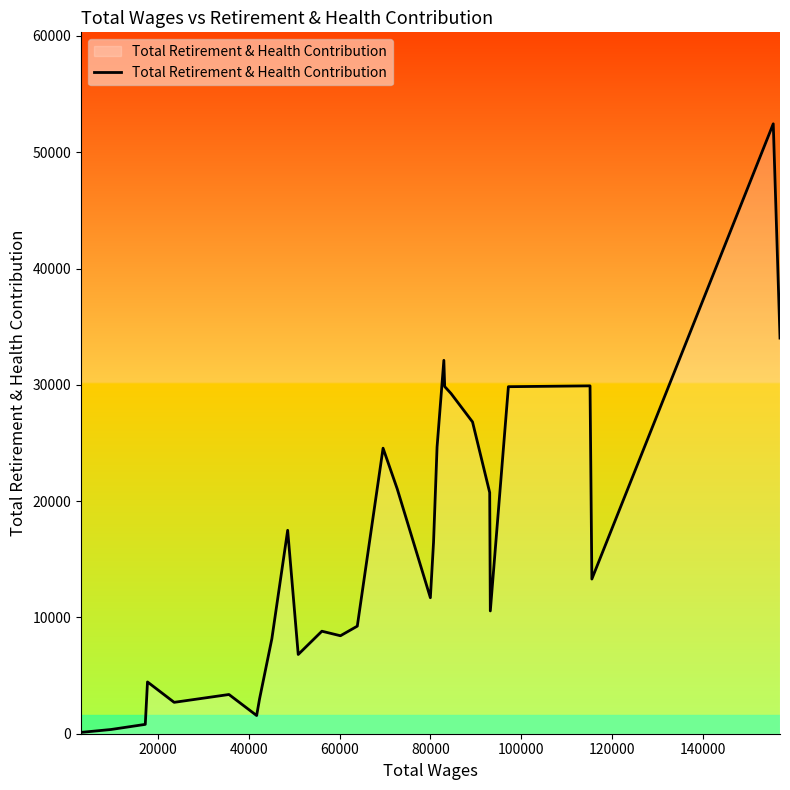

What is the greatest value displayed?

52442